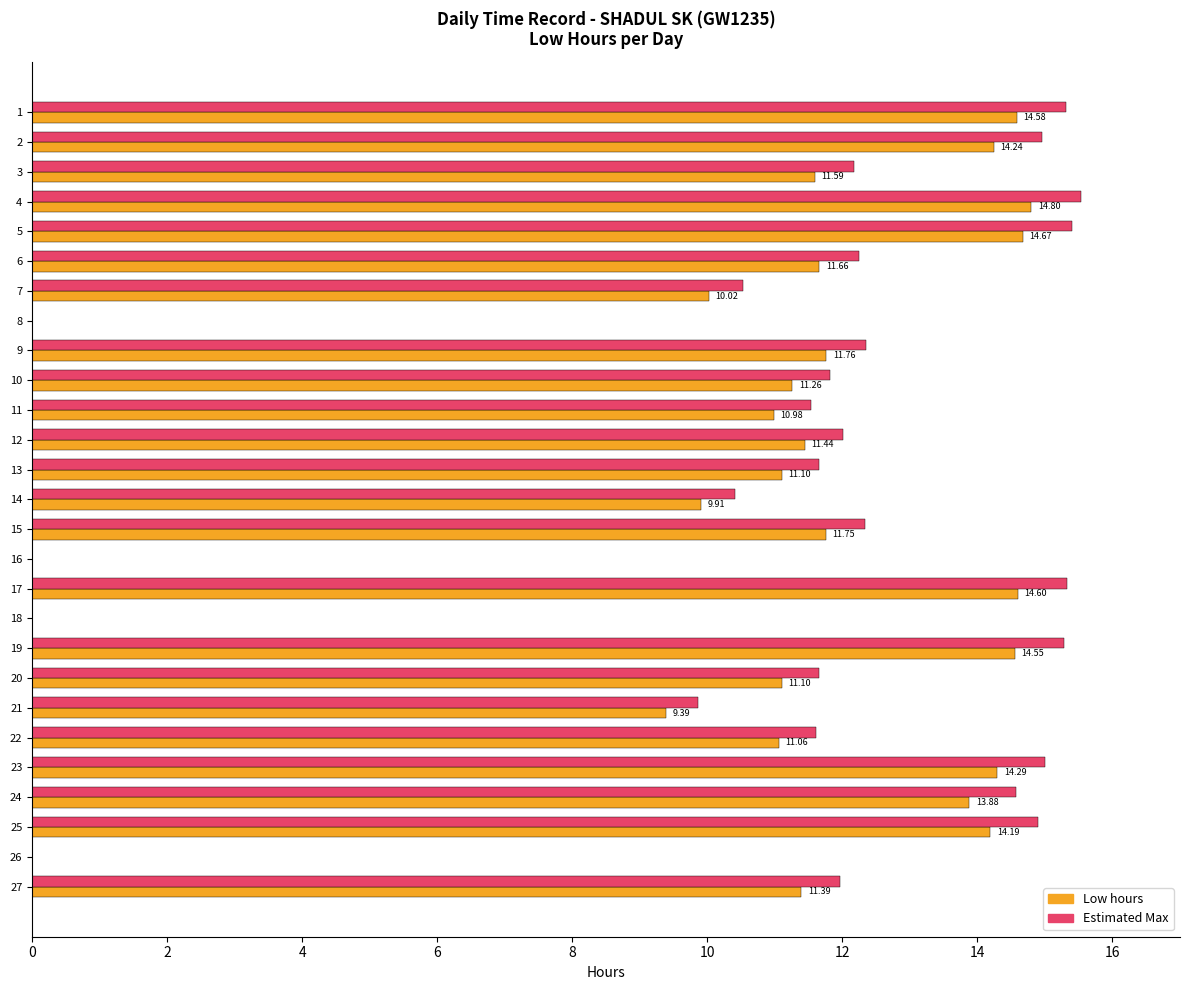

What is the total value across all series at 14?

20.3